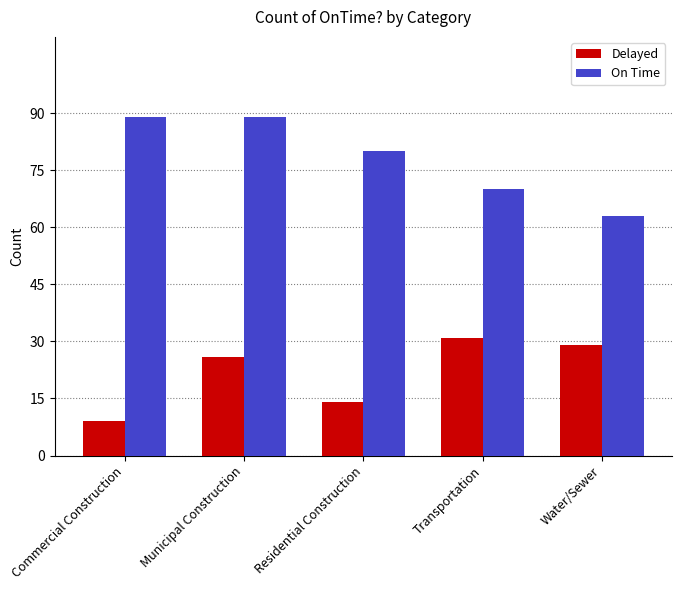

What is the label of the 4th bar from the left?

Transportation